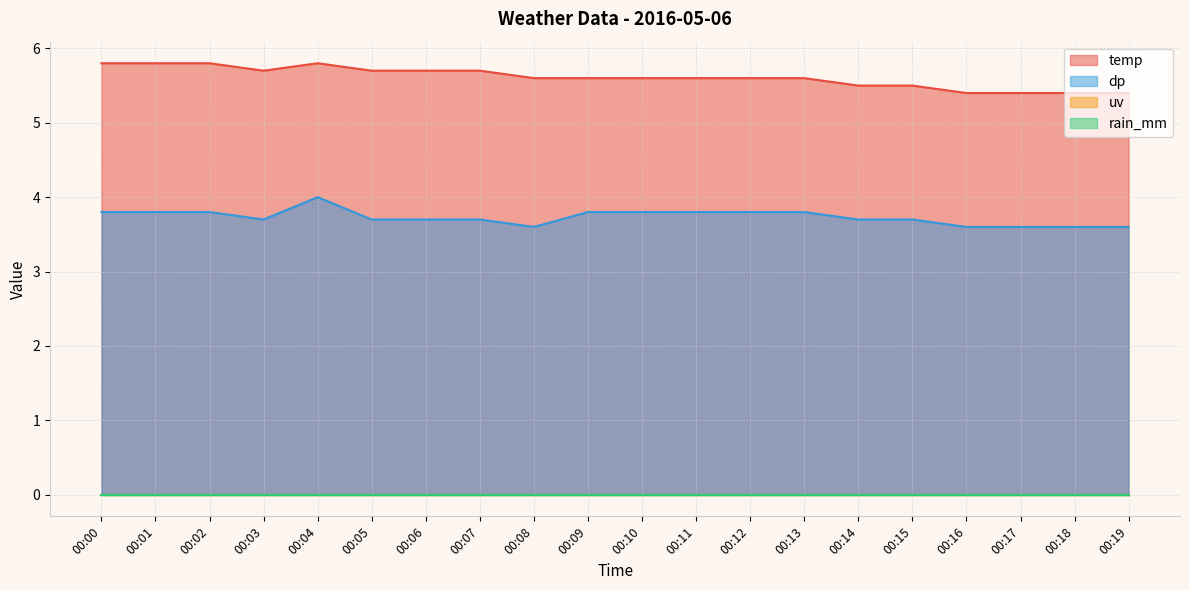

True or false: temp and dp cross at least once.

False